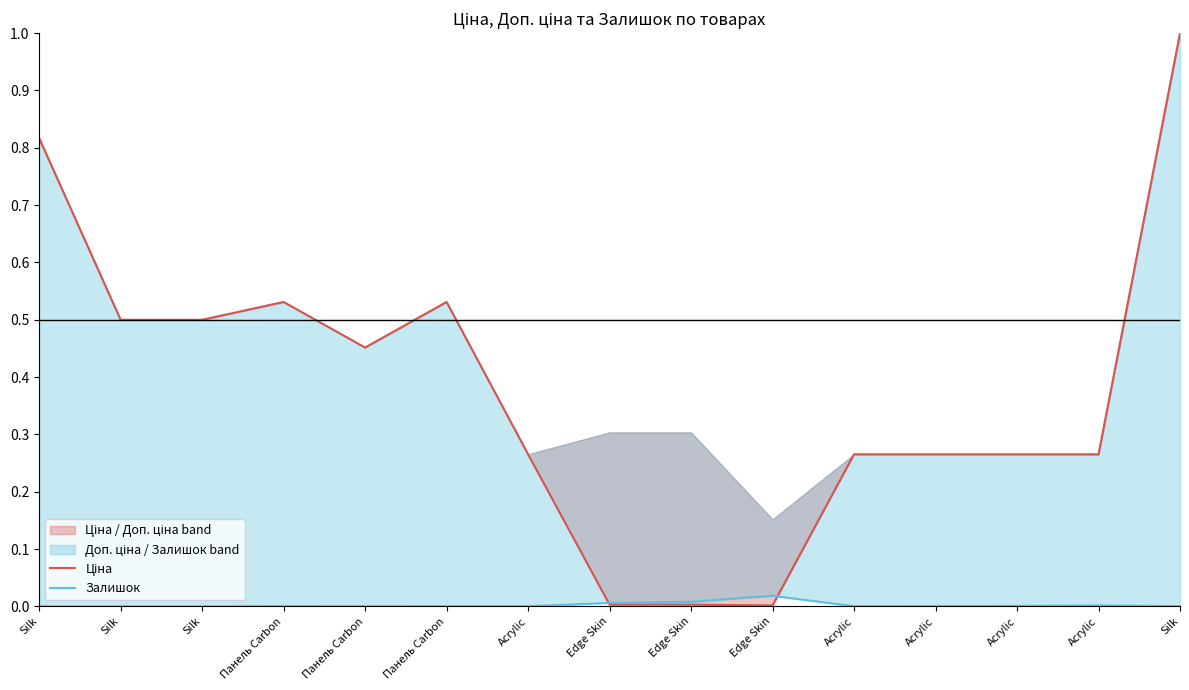

Which label corresponds to the smallest value in the chart?

Silk